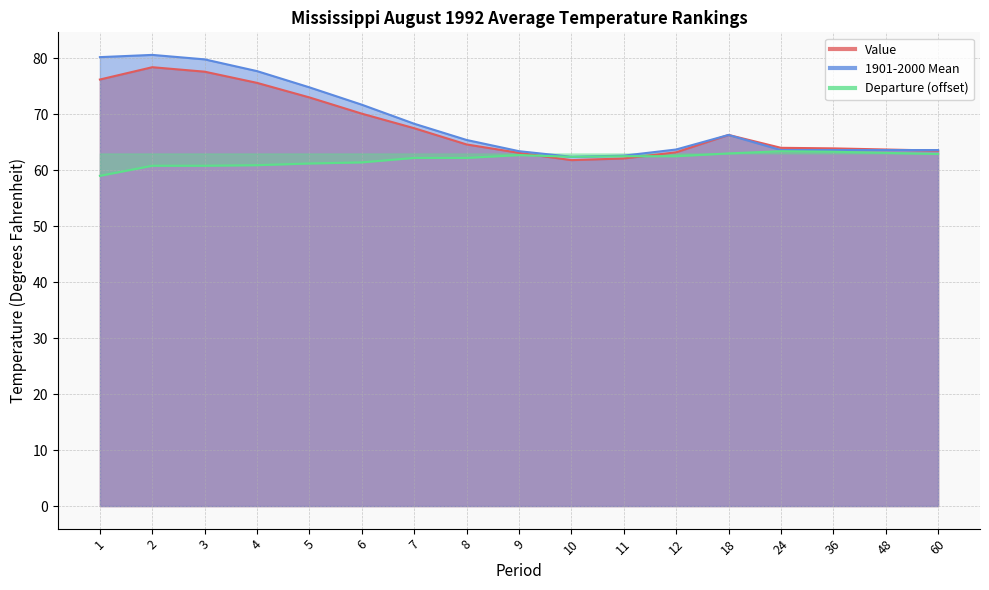

At which category does the chart reach its peak across all series?

2